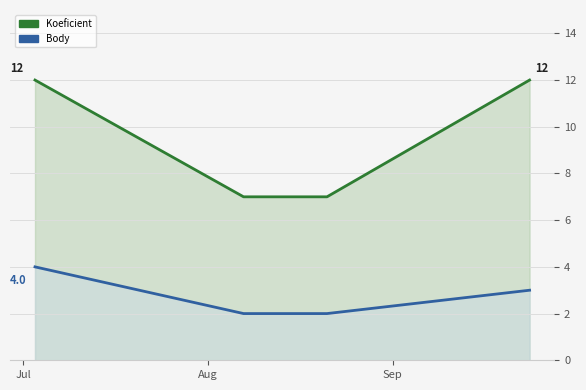

Rank the series by their average value, from lowest to highest.

Body, Koeficient